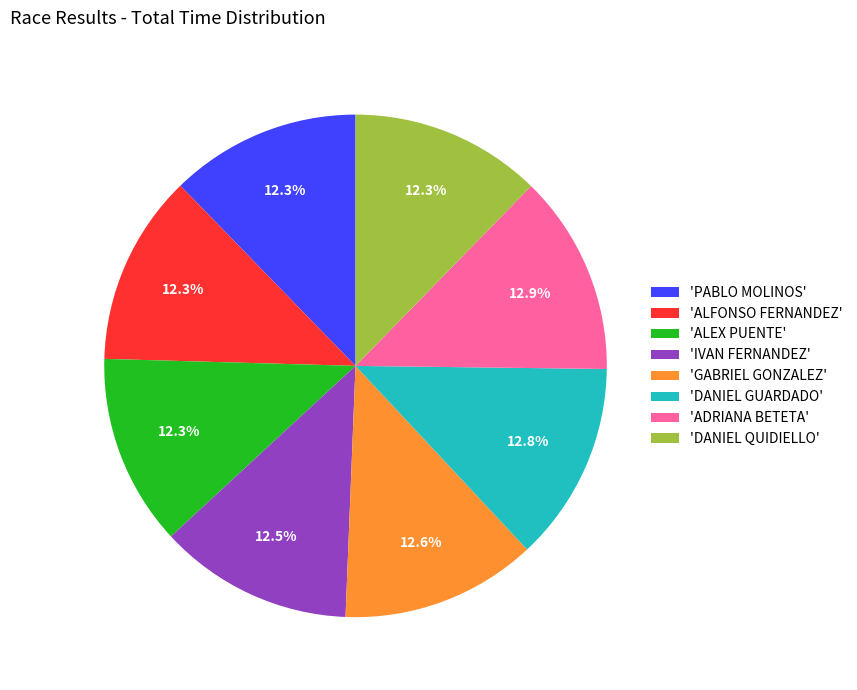

Is there any slice that represents more than half of the pie?

No